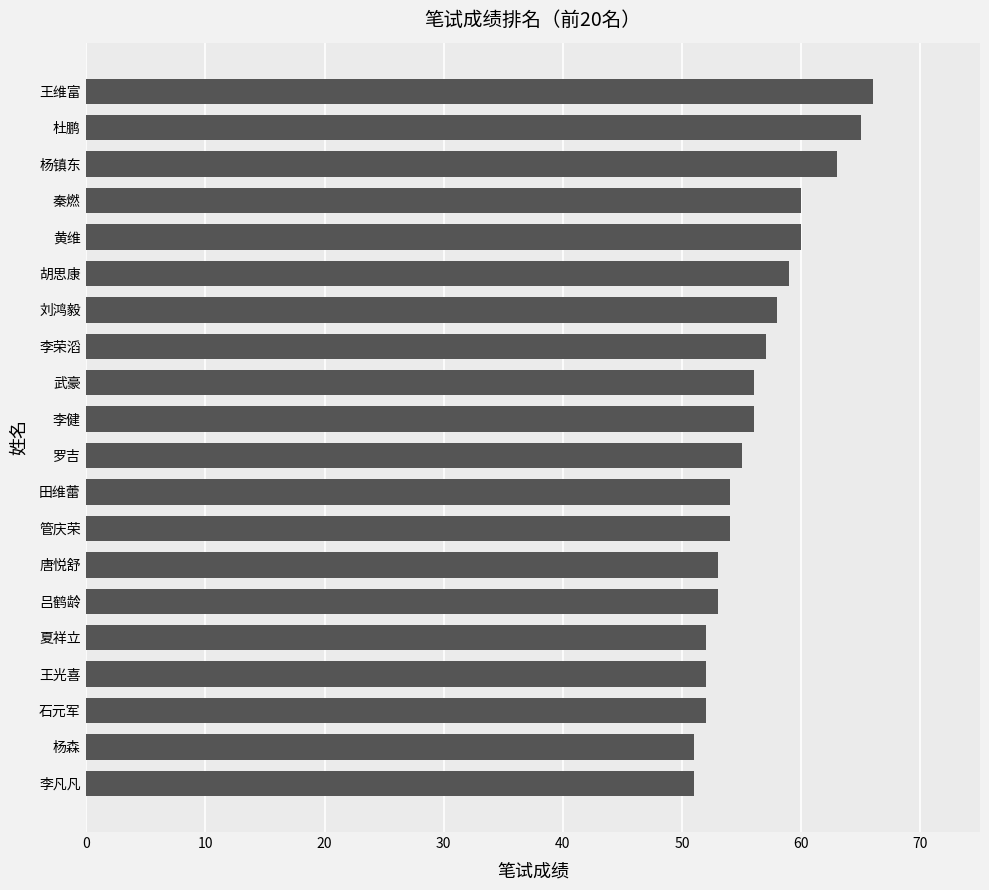

Approximately how many times larger is the value at 黄维 compared to 罗吉?

1.1